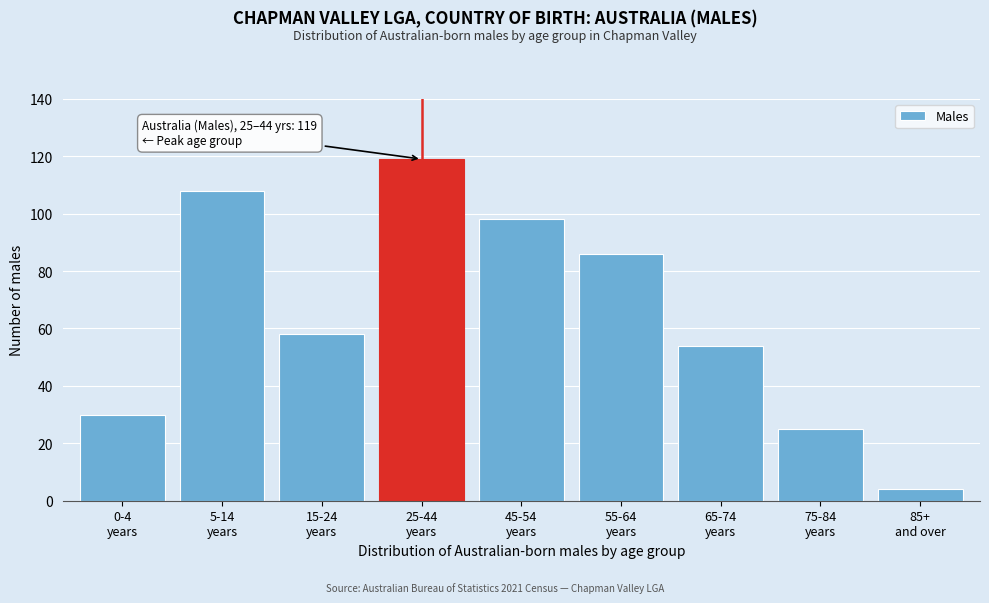

Reading right to left, transcribe all the data shown in this chart.

4	25	54	86	98	119	58	108	30